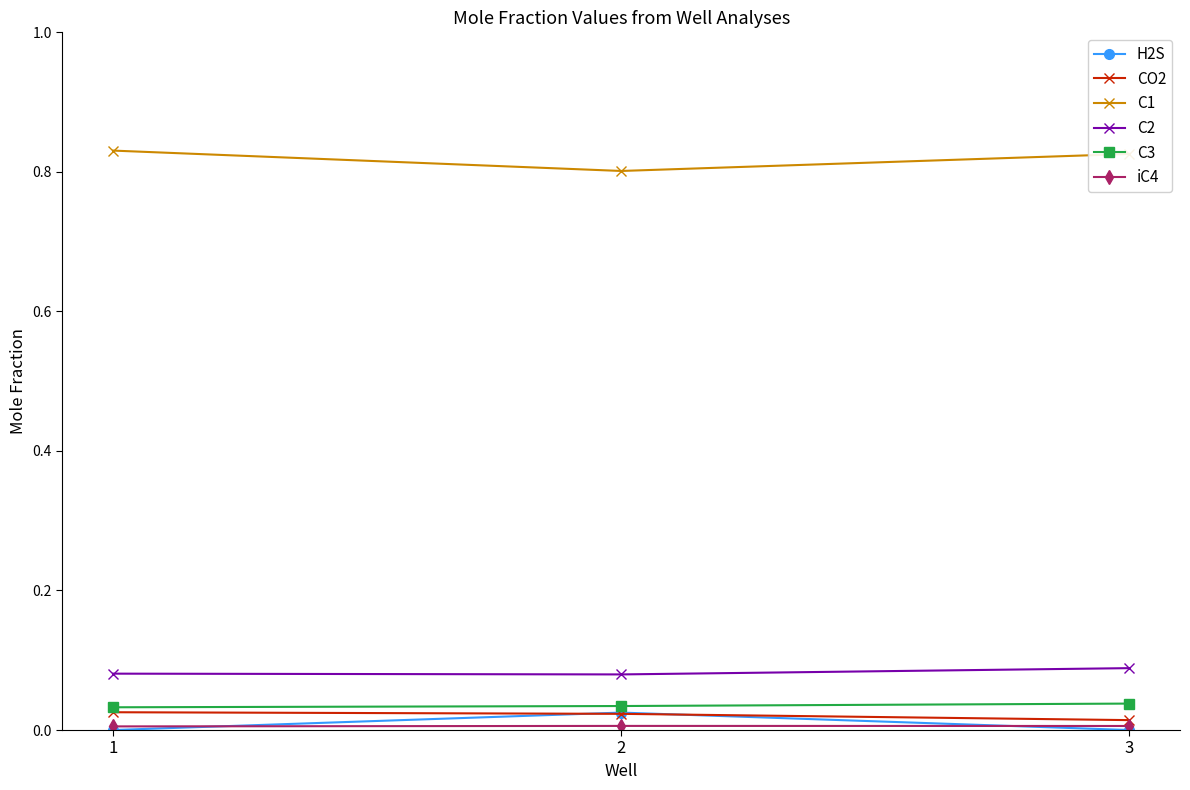

How many data points does each series have?

3